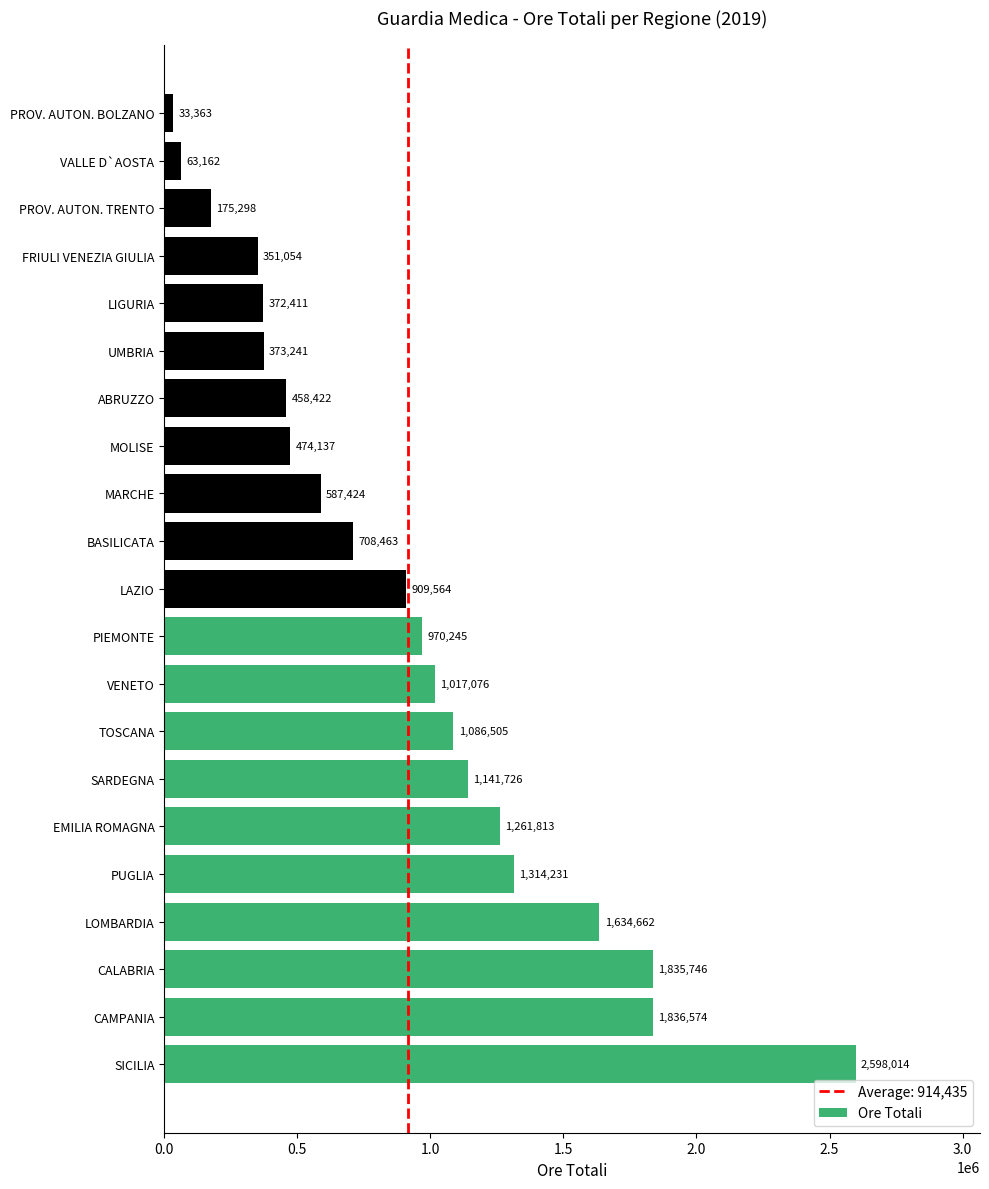

What is the smallest value displayed?

33363